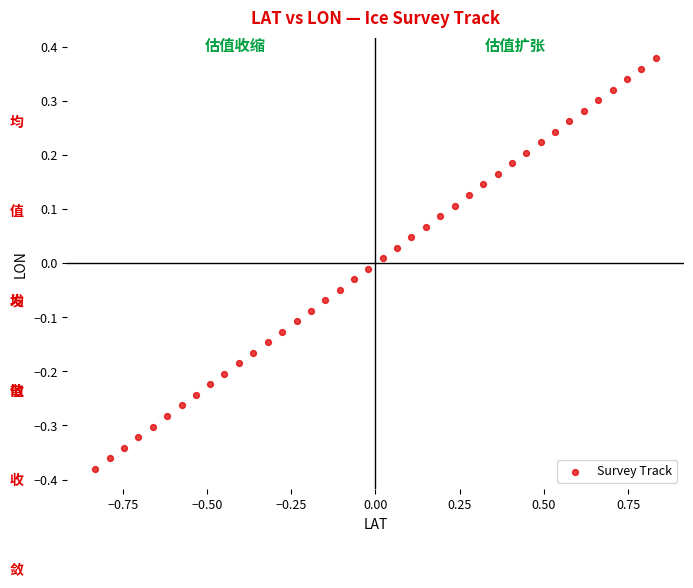

What is the range of Y values (max minus min)?

0.8